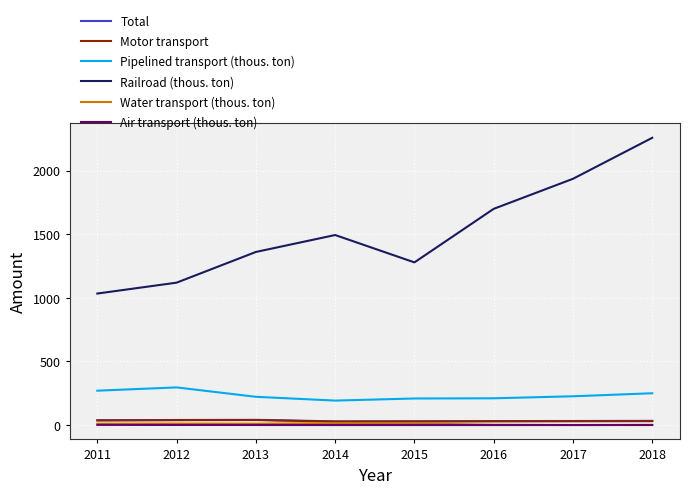

At which category does the chart reach its peak across all series?

2018